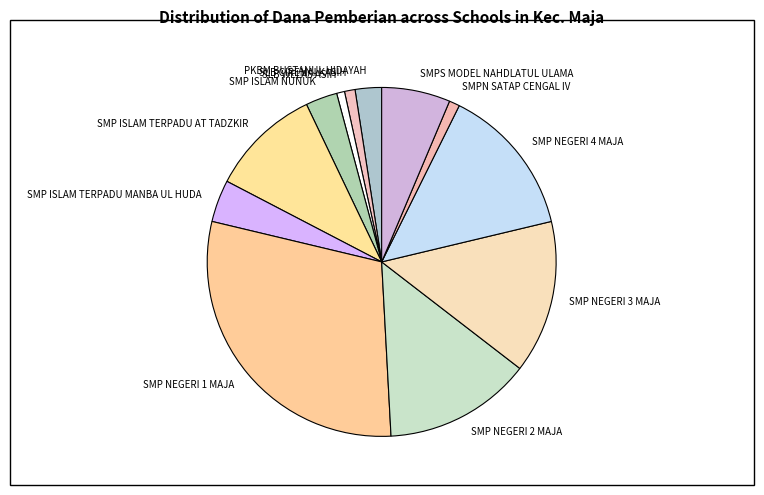

Which category has the biggest portion of the pie?

SMP NEGERI 1 MAJA